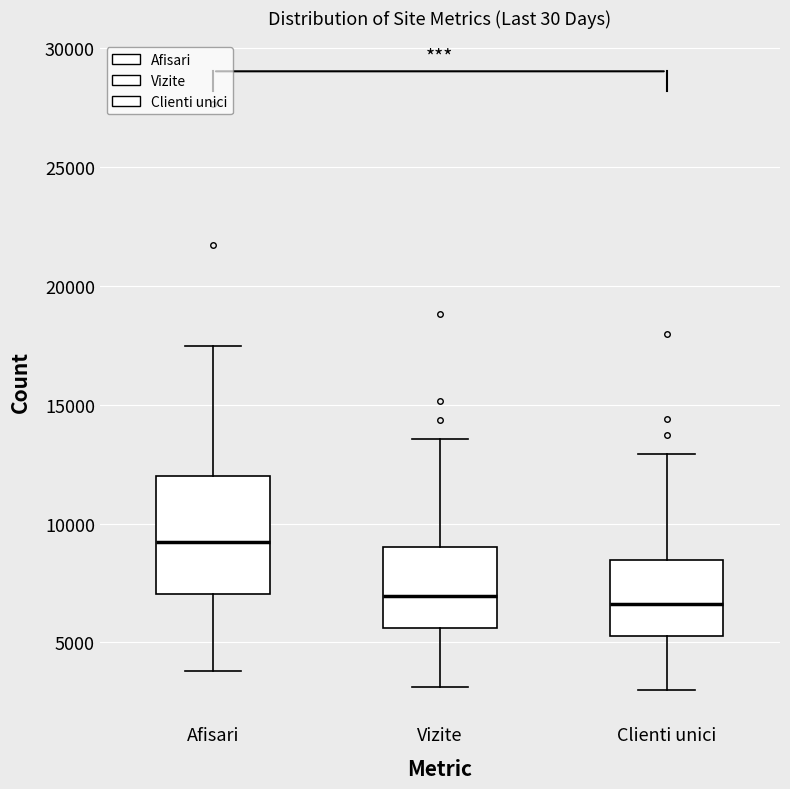

Reading left to right, read every box against the y-axis: the position of its median line, the range the box covers, and the ends of its whiskers. The values are not printed on the chart, so give them approximately, as read against the axis.

Afisari: median 9000, box 7000 to 12000, whiskers 4000 to 17500
Vizite: median 7000, box 5500 to 9000, whiskers 3000 to 13500
Clienti unici: median 6500, box 5500 to 8500, whiskers 3000 to 13000